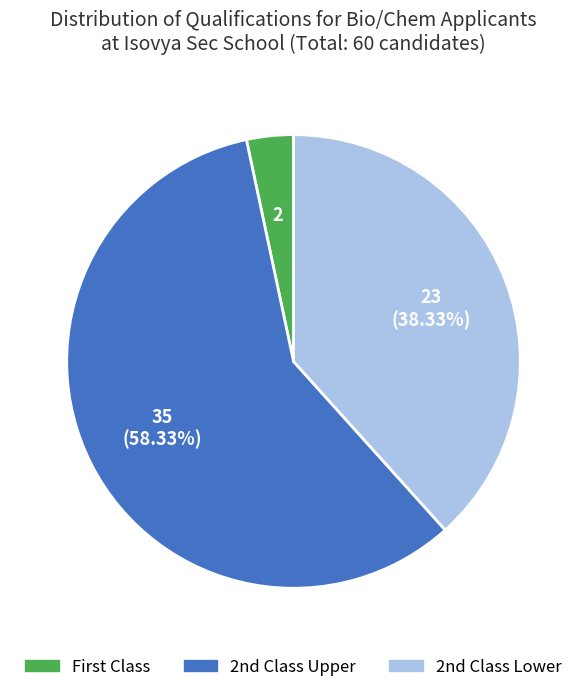

To the nearest percent, what is the difference between the largest and smallest slice percentages?

55%